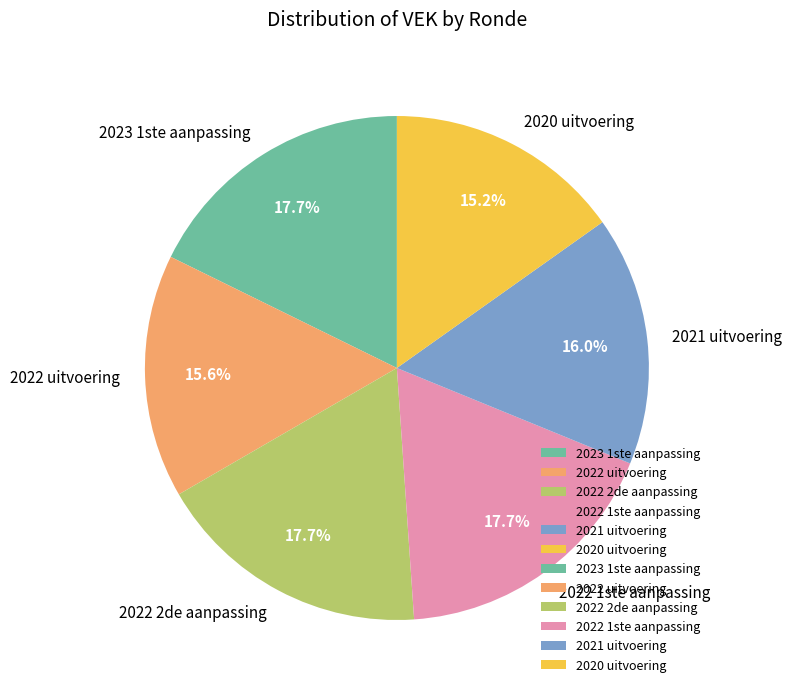

What is the total percentage of 2023 1ste aanpassing and 2020 uitvoering?

32.9%